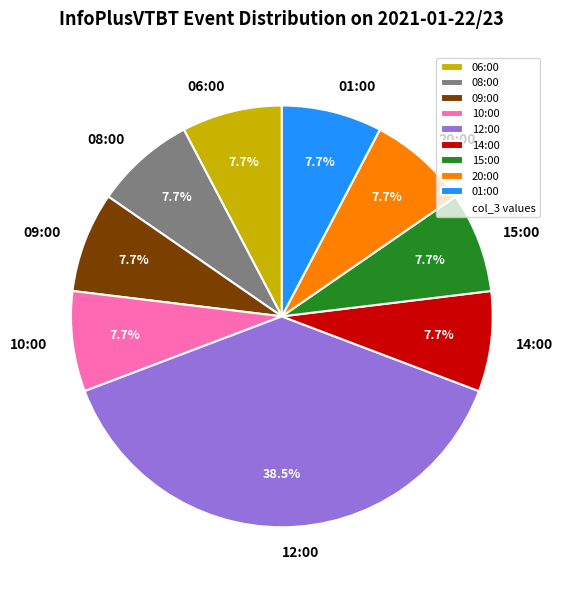

Is 06:00 the majority of the pie?

No